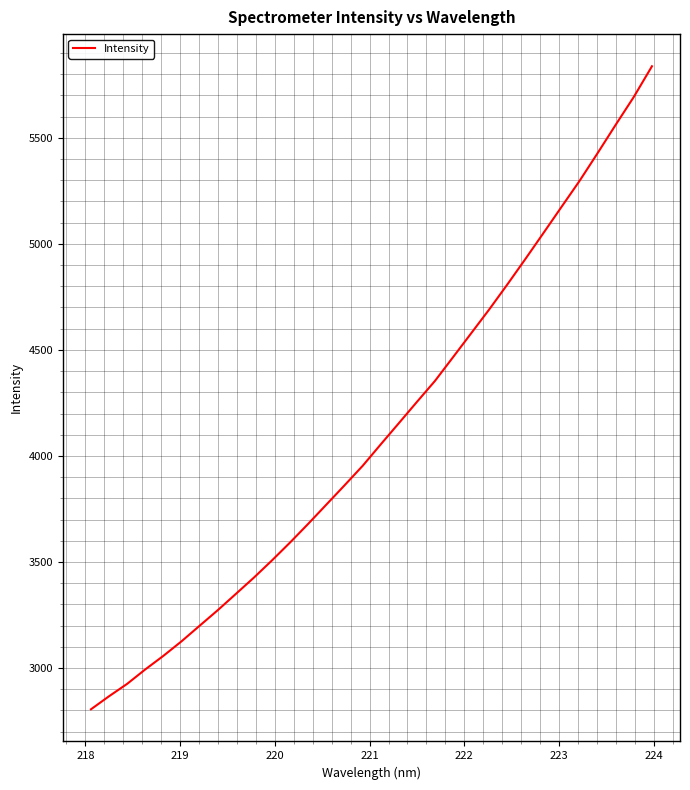

What is the smallest value displayed?

2805.5